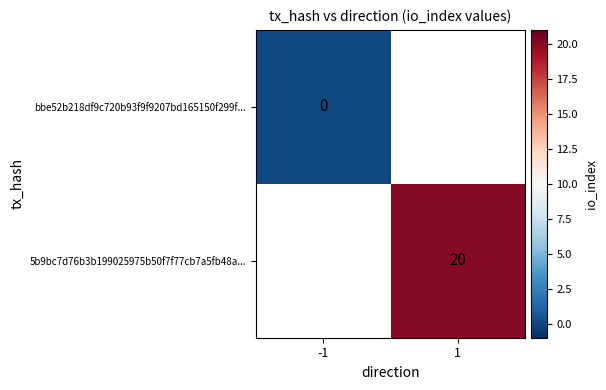

At how many categories does at least one series exceed 8?

1